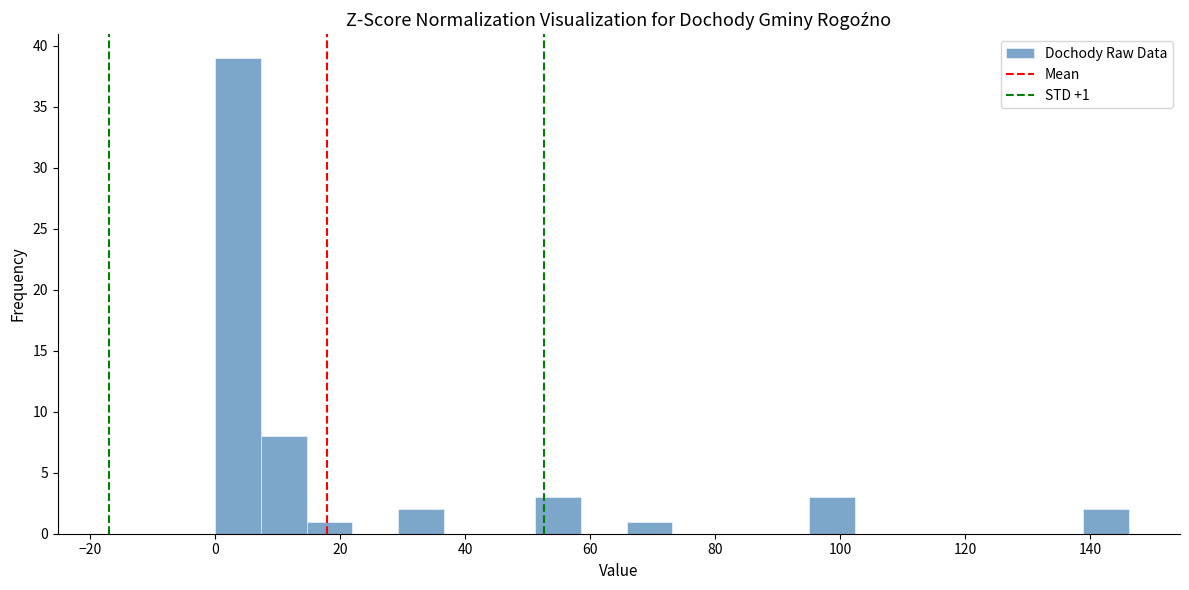

Read against the x-axis, roughly where is the centre of the tallest bar?

4